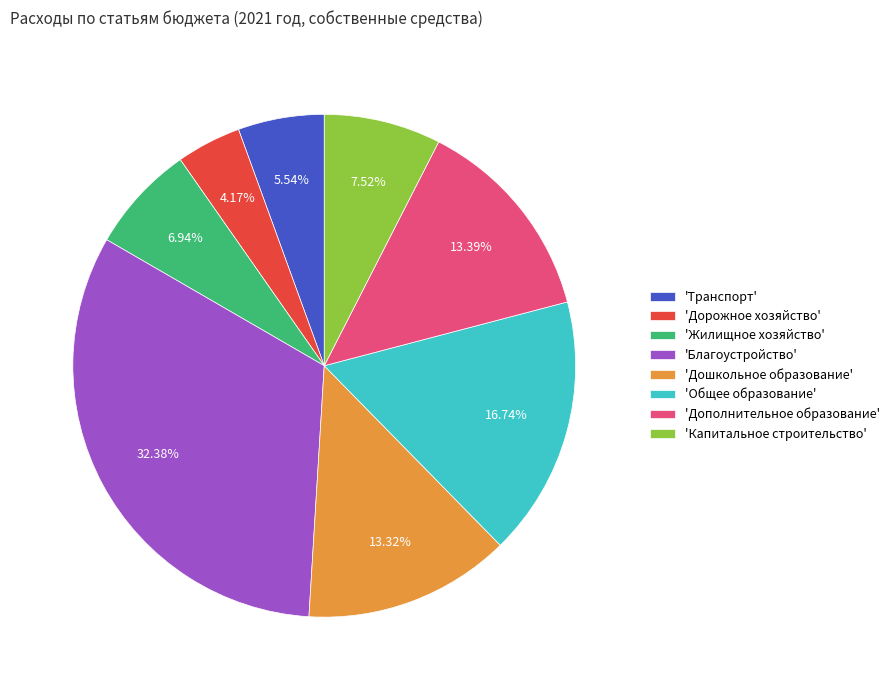

What is the smallest slice in the pie chart?

'Дорожное хозяйство'